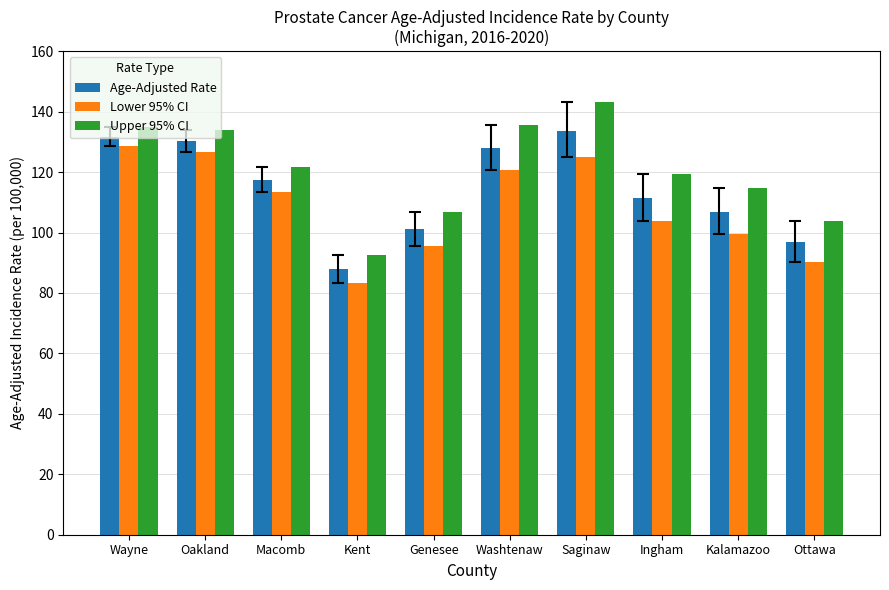

Where does the Age-Adjusted Rate series first go above 117?

Wayne